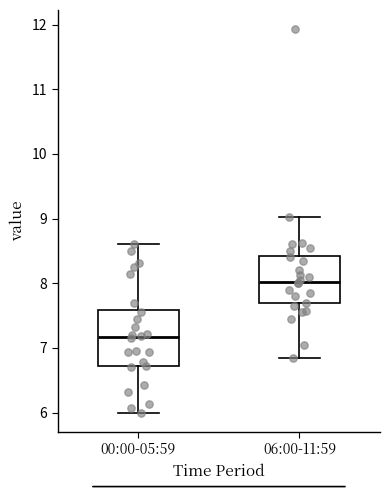

Reading left to right, transcribe this box plot: for each box, give where its median line is, the range the box spans, and where its two whiskers end, as read against the y-axis. The values are not printed on the chart, so give them approximately, as read against the axis.

00:00-05:59: median 7.2, box 6.7 to 7.6, whiskers 6.0 to 8.6
06:00-11:59: median 8.0, box 7.7 to 8.4, whiskers 6.9 to 9.0